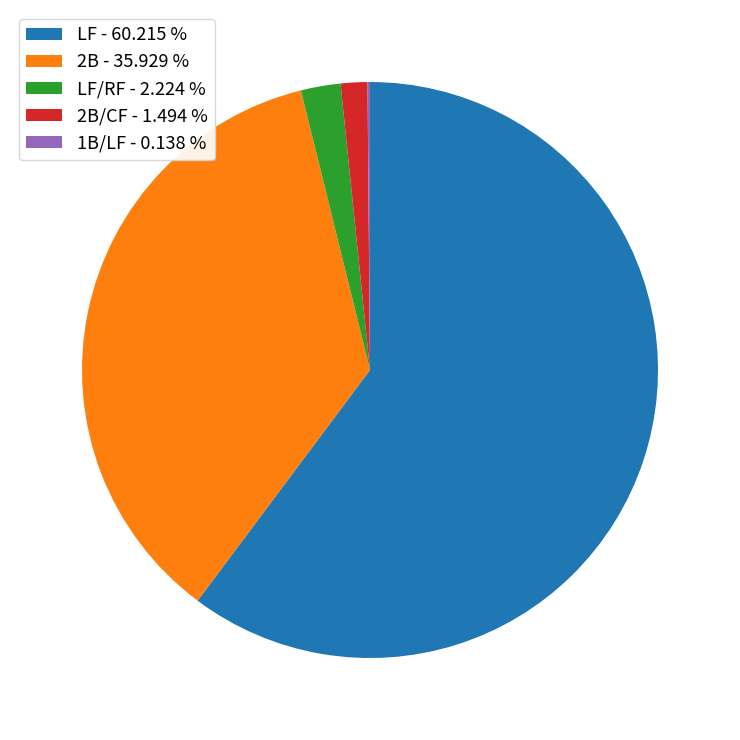

Which category accounts for the majority?

LF - 60.215 %